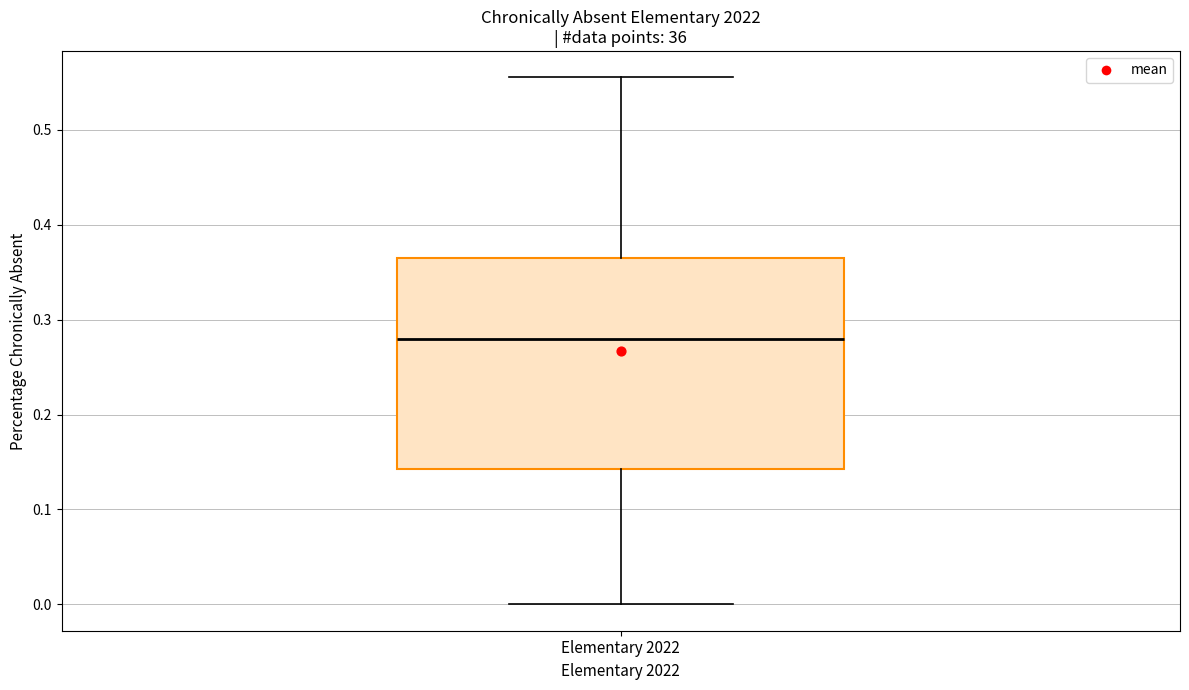

Transcribe this box plot: give where the median line is, the range the box spans, and where the two whiskers end, as read against the y-axis. The values are not printed on the chart, so give them approximately, as read against the axis.

median 0.28, box 0.14 to 0.37, whiskers 0.00 to 0.56